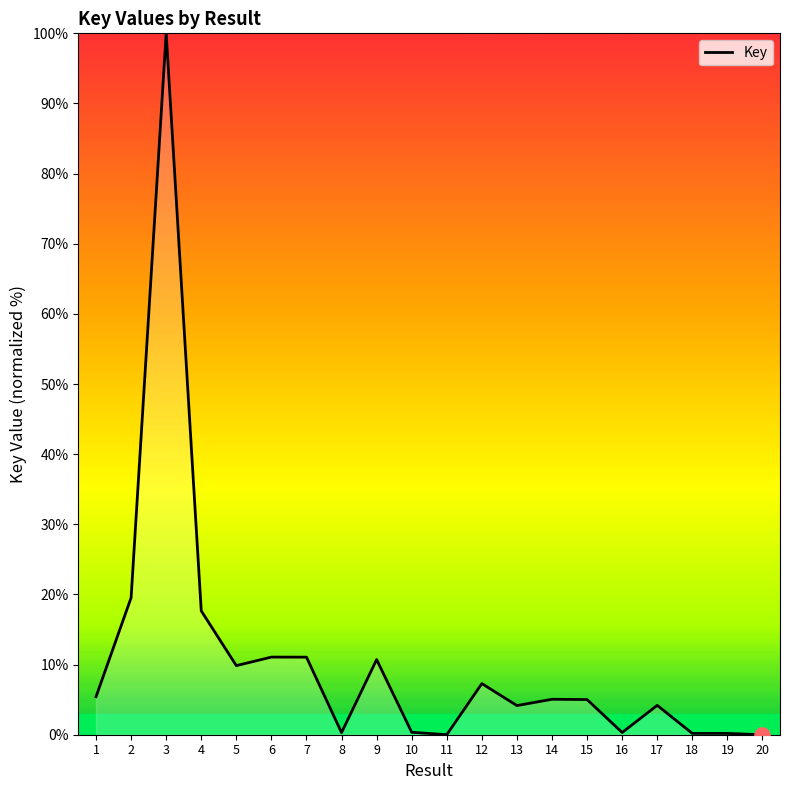

What is the change in value from 3 to 20?

-100.0